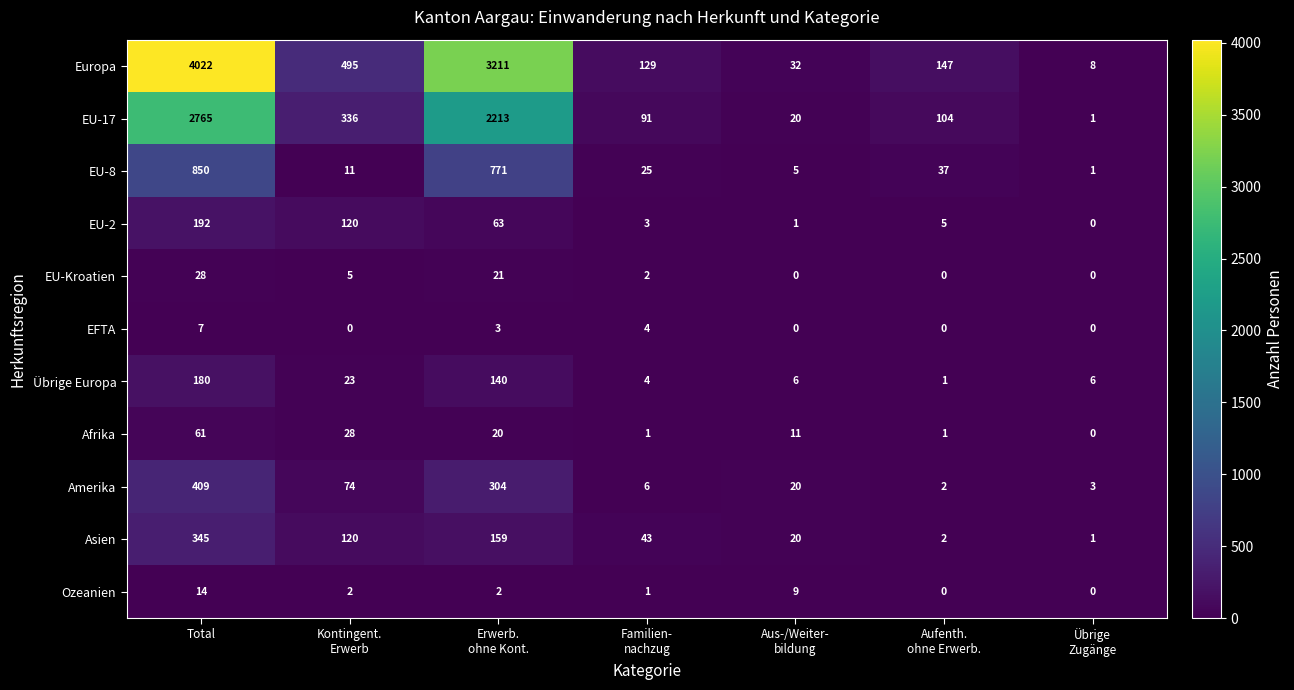

Rank the series by their maximum value, from lowest to highest.

EFTA, Ozeanien, EU-Kroatien, Afrika, Übrige Europa, EU-2, Asien, Amerika, EU-8, EU-17, Europa